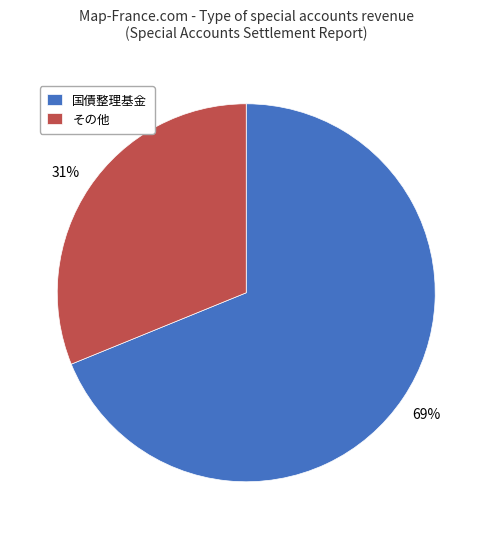

Is 国債整理基金 the majority of the pie?

Yes